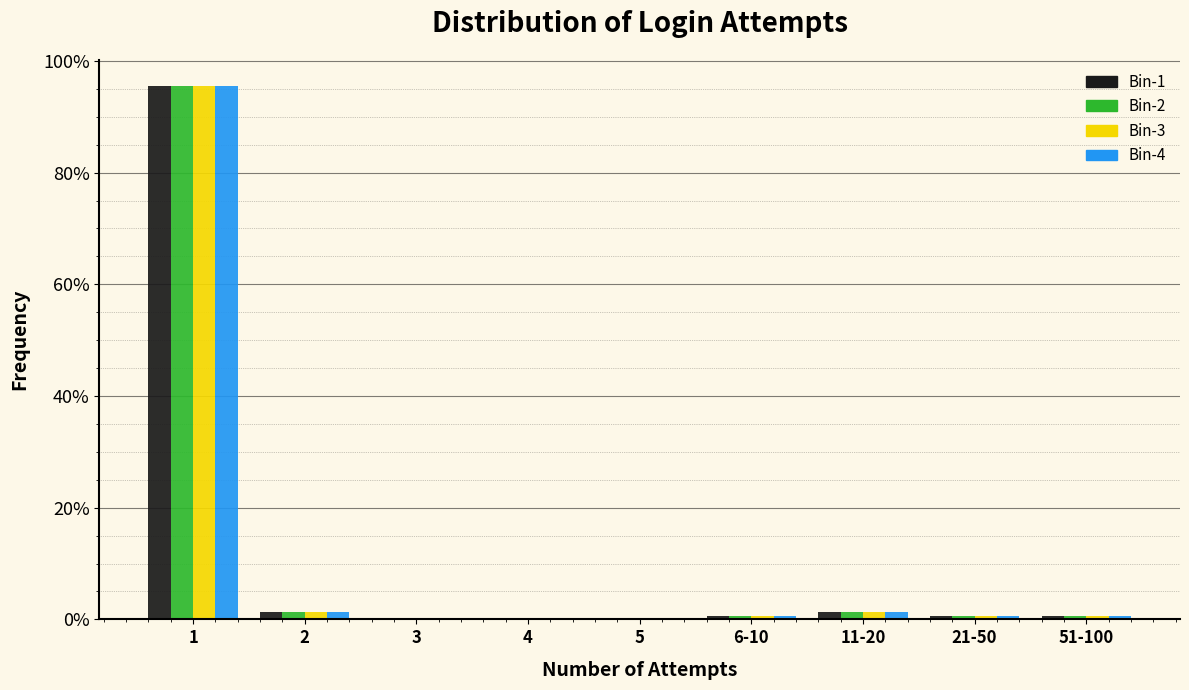

What is the sum of all Bin-3 values?

100.0